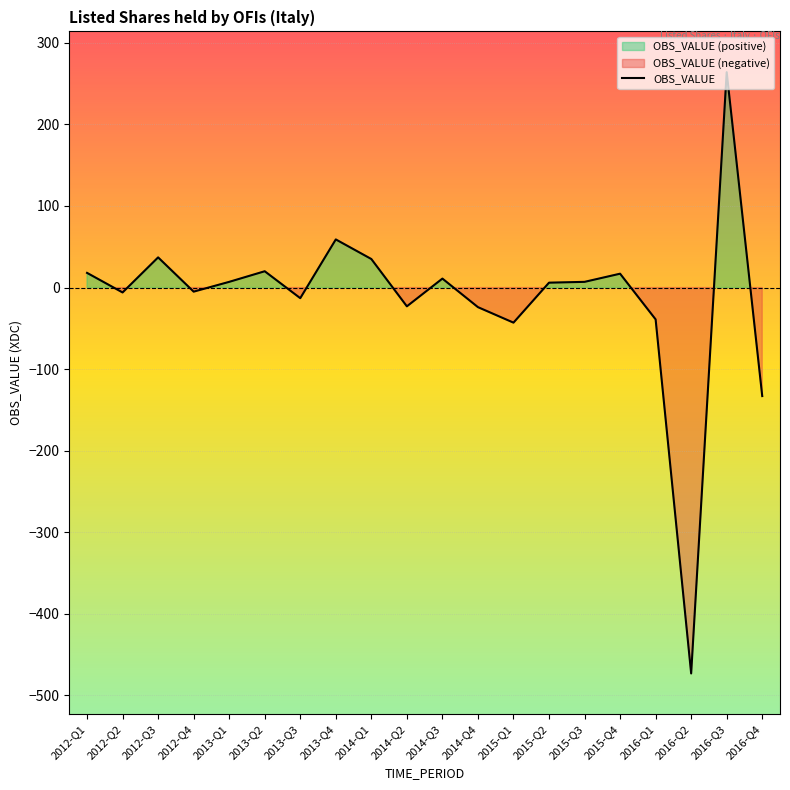

List the labels in order of value, largest first.

2016-Q3, 2013-Q4, 2012-Q3, 2014-Q1, 2013-Q2, 2012-Q1, 2015-Q4, 2014-Q3, 2013-Q1, 2015-Q3, 2015-Q2, 2012-Q4, 2012-Q2, 2013-Q3, 2014-Q2, 2014-Q4, 2016-Q1, 2015-Q1, 2016-Q4, 2016-Q2